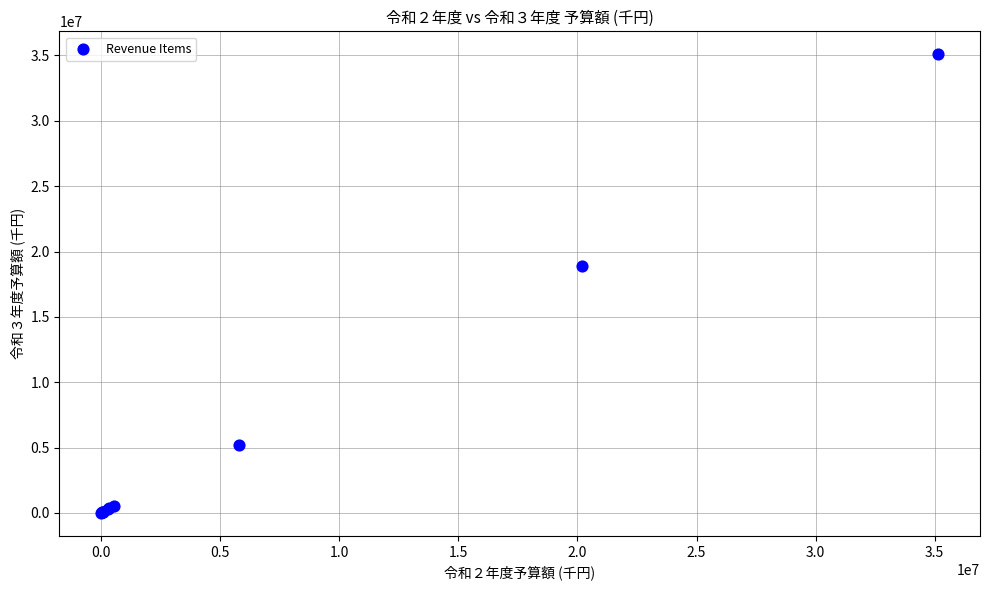

What Y value in the scatter plot is closest to 17543139?

18900000